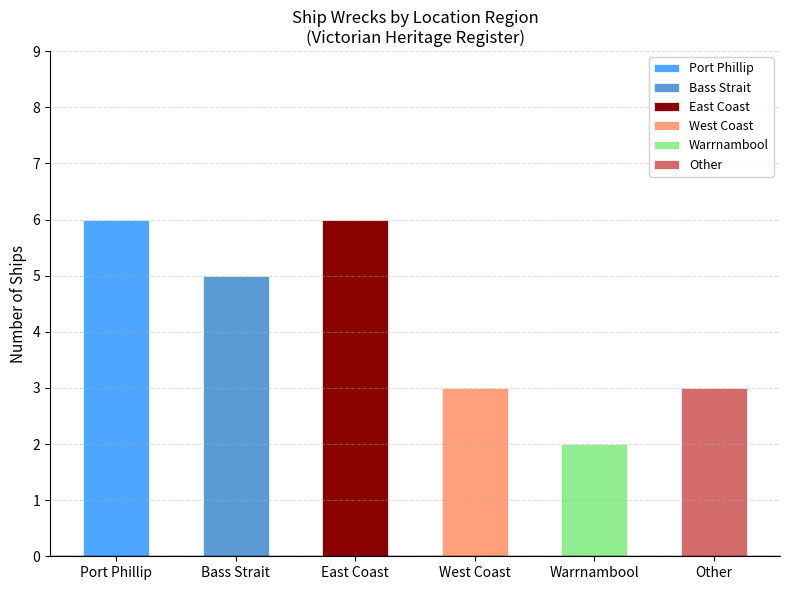

How many bars are there in total?

6